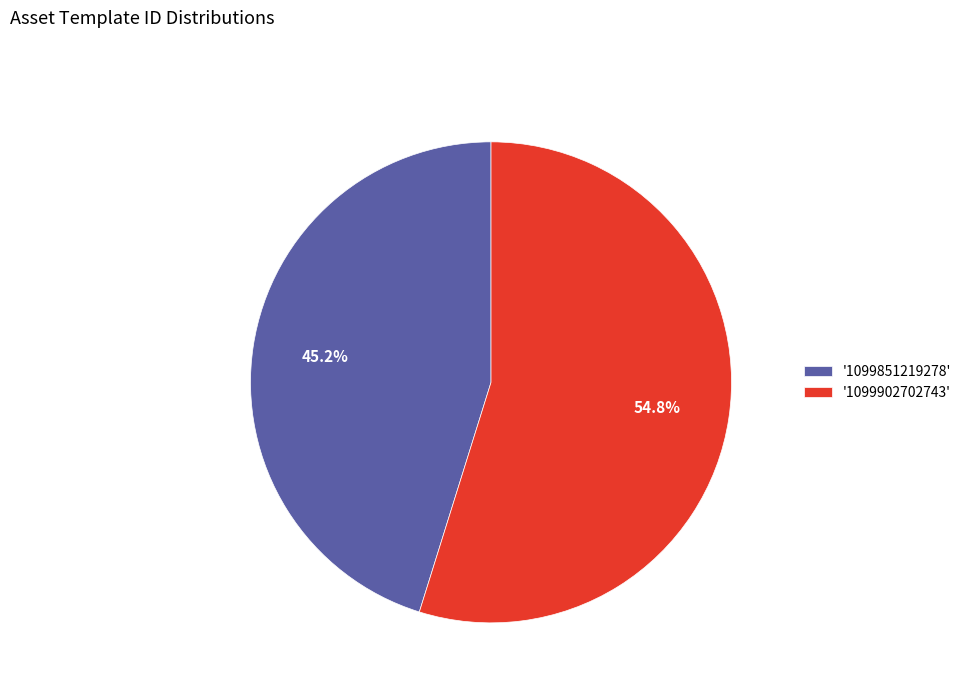

Is there a majority slice in this chart?

Yes